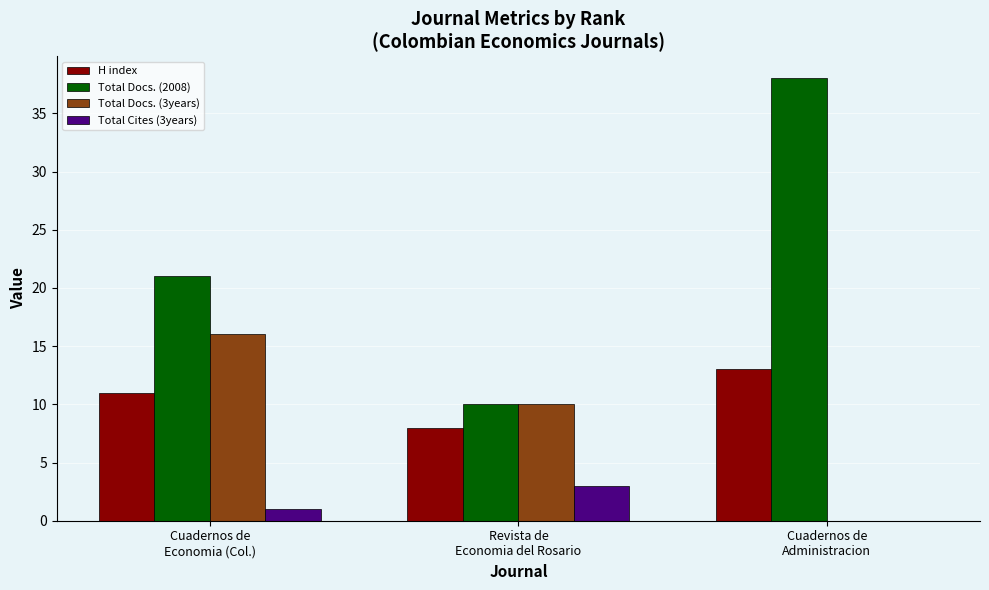

Reading right to left, what are all the values shown in this chart?

H index: Cuadernos de
Administracion=13	Revista de
Economia del Rosario=8	Cuadernos de
Economia (Col.)=11
Total Docs. (2008): Cuadernos de
Administracion=38	Revista de
Economia del Rosario=10	Cuadernos de
Economia (Col.)=21
Total Docs. (3years): Cuadernos de
Administracion=0	Revista de
Economia del Rosario=10	Cuadernos de
Economia (Col.)=16
Total Cites (3years): Cuadernos de
Administracion=0	Revista de
Economia del Rosario=3	Cuadernos de
Economia (Col.)=1